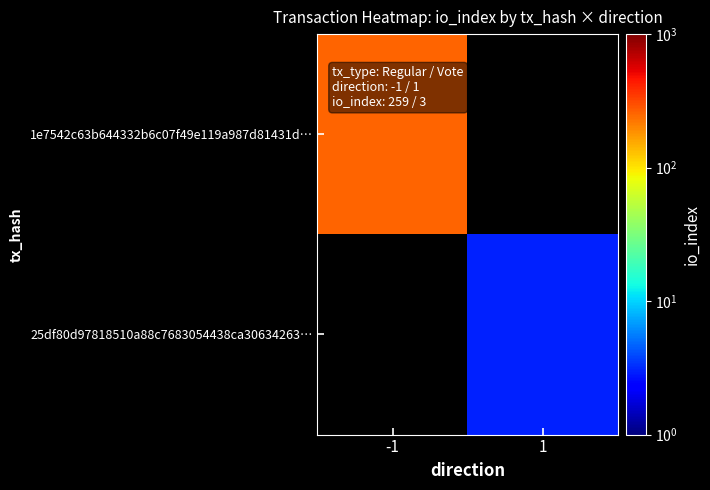

List the labels in order of 1e7542c63b644332b6c07f49e119a987d81431d… value, smallest first.

-1, 1